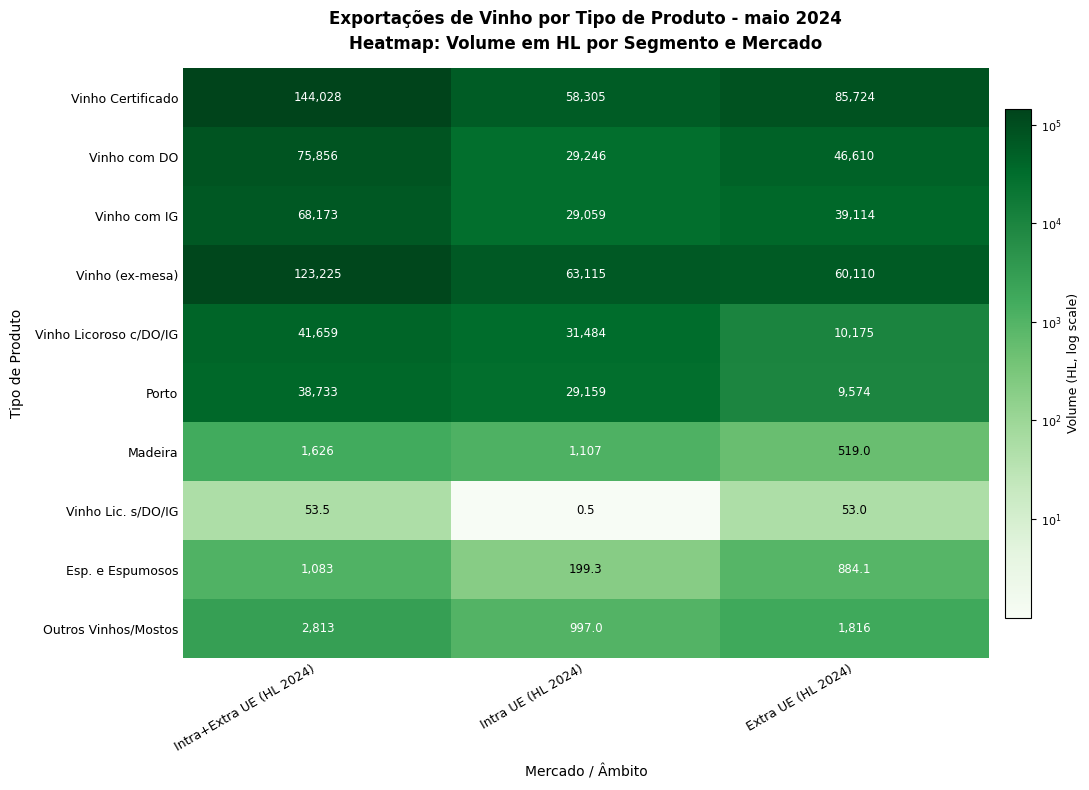

List the series in order of their peak value, highest first.

Vinho Certificado, Vinho (ex-mesa), Vinho com DO, Vinho com IG, Vinho Licoroso c/DO/IG, Porto, Outros Vinhos/Mostos, Madeira, Esp. e Espumosos, Vinho Lic. s/DO/IG